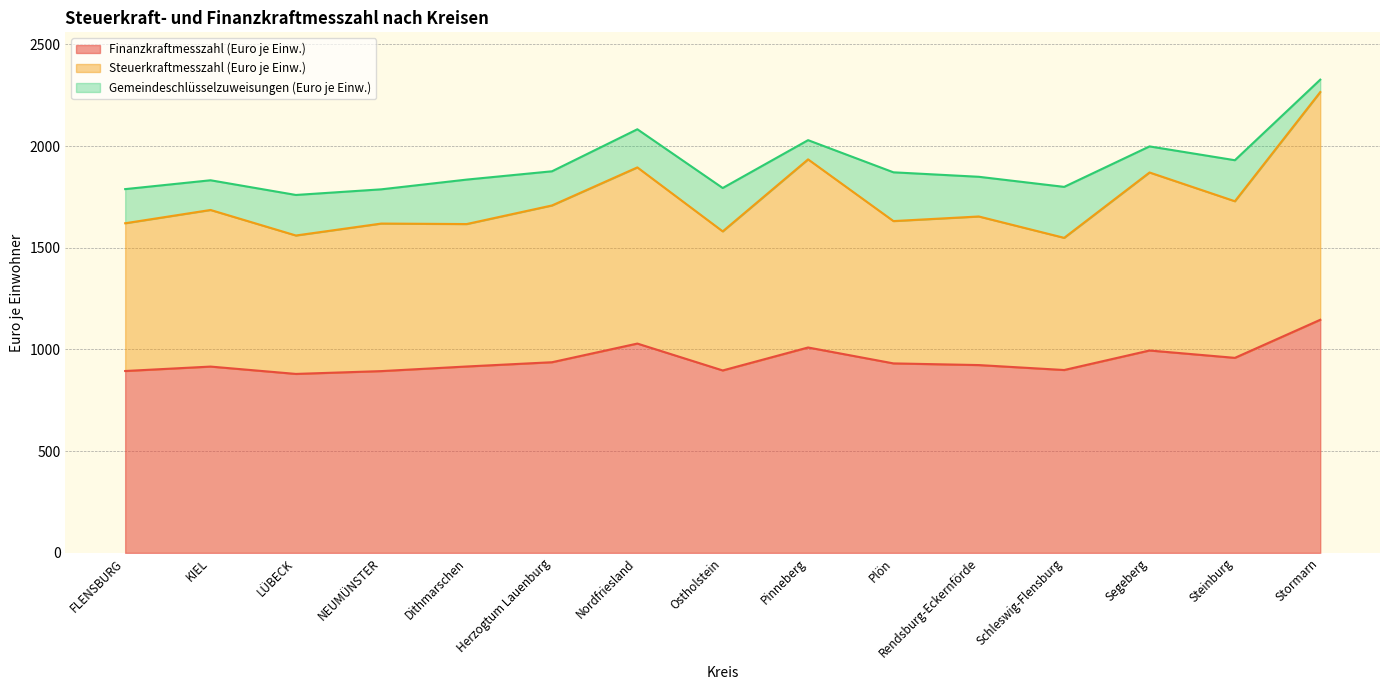

What is the total value across all series at LÜBECK?

1759.7